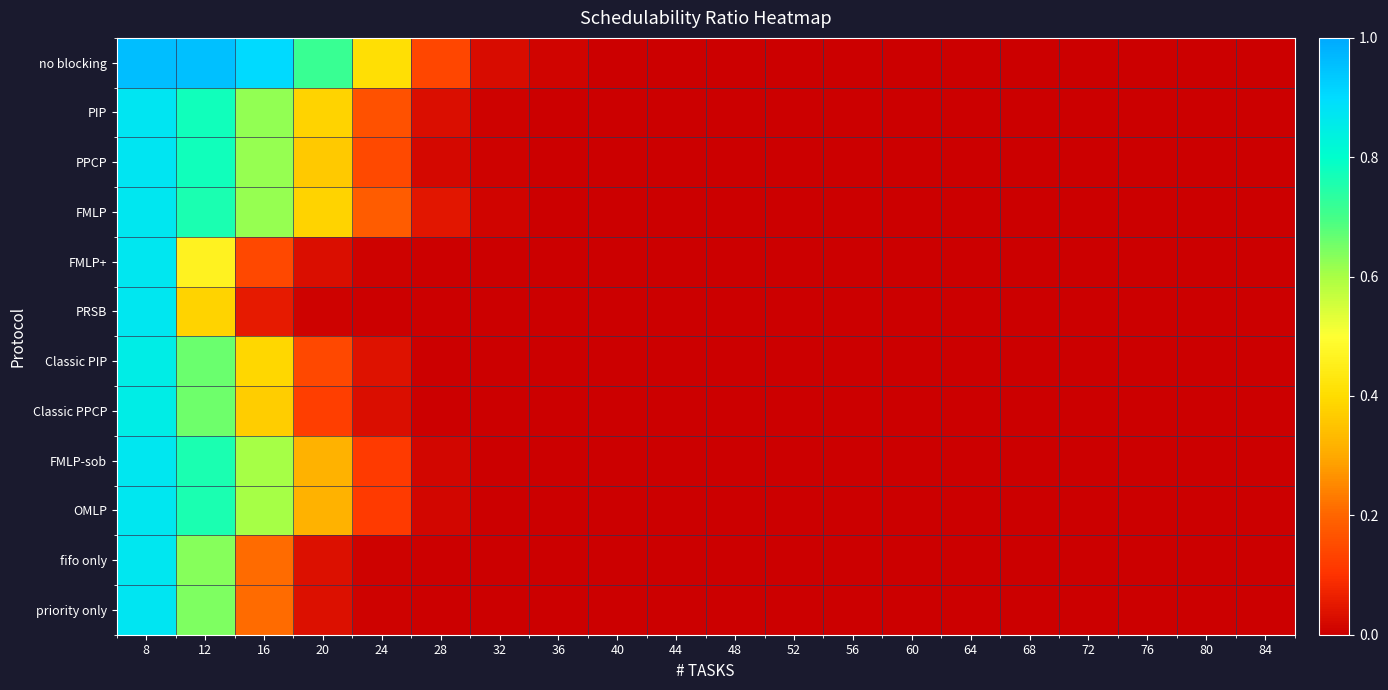

Reading left to right, transcribe all the data shown in this chart.

no blocking: 8=1.0	12=1.0	16=0.9	20=0.7	24=0.4	28=0.1	32=0.0	36=0.0	40=0.0	44=0.0	48=0.0	52=0.0	56=0.0	60=0.0	64=0.0	68=0.0	72=0.0	76=0.0	80=0.0	84=0.0
PIP: 8=0.9	12=0.8	16=0.6	20=0.4	24=0.2	28=0.0	32=0.0	36=0.0	40=0.0	44=0.0	48=0.0	52=0.0	56=0.0	60=0.0	64=0.0	68=0.0	72=0.0	76=0.0	80=0.0	84=0.0
PPCP: 8=0.9	12=0.8	16=0.6	20=0.4	24=0.1	28=0.0	32=0.0	36=0.0	40=0.0	44=0.0	48=0.0	52=0.0	56=0.0	60=0.0	64=0.0	68=0.0	72=0.0	76=0.0	80=0.0	84=0.0
FMLP: 8=0.9	12=0.8	16=0.6	20=0.4	24=0.2	28=0.0	32=0.0	36=0.0	40=0.0	44=0.0	48=0.0	52=0.0	56=0.0	60=0.0	64=0.0	68=0.0	72=0.0	76=0.0	80=0.0	84=0.0
FMLP+: 8=0.9	12=0.5	16=0.1	20=0.0	24=0.0	28=0.0	32=0.0	36=0.0	40=0.0	44=0.0	48=0.0	52=0.0	56=0.0	60=0.0	64=0.0	68=0.0	72=0.0	76=0.0	80=0.0	84=0.0
PRSB: 8=0.9	12=0.4	16=0.1	20=0.0	24=0.0	28=0.0	32=0.0	36=0.0	40=0.0	44=0.0	48=0.0	52=0.0	56=0.0	60=0.0	64=0.0	68=0.0	72=0.0	76=0.0	80=0.0	84=0.0
Classic PIP: 8=0.8	12=0.7	16=0.4	20=0.1	24=0.0	28=0.0	32=0.0	36=0.0	40=0.0	44=0.0	48=0.0	52=0.0	56=0.0	60=0.0	64=0.0	68=0.0	72=0.0	76=0.0	80=0.0	84=0.0
Classic PPCP: 8=0.8	12=0.7	16=0.4	20=0.1	24=0.0	28=0.0	32=0.0	36=0.0	40=0.0	44=0.0	48=0.0	52=0.0	56=0.0	60=0.0	64=0.0	68=0.0	72=0.0	76=0.0	80=0.0	84=0.0
FMLP-sob: 8=0.9	12=0.8	16=0.6	20=0.3	24=0.1	28=0.0	32=0.0	36=0.0	40=0.0	44=0.0	48=0.0	52=0.0	56=0.0	60=0.0	64=0.0	68=0.0	72=0.0	76=0.0	80=0.0	84=0.0
OMLP: 8=0.9	12=0.8	16=0.6	20=0.3	24=0.1	28=0.0	32=0.0	36=0.0	40=0.0	44=0.0	48=0.0	52=0.0	56=0.0	60=0.0	64=0.0	68=0.0	72=0.0	76=0.0	80=0.0	84=0.0
fifo only: 8=0.9	12=0.6	16=0.2	20=0.0	24=0.0	28=0.0	32=0.0	36=0.0	40=0.0	44=0.0	48=0.0	52=0.0	56=0.0	60=0.0	64=0.0	68=0.0	72=0.0	76=0.0	80=0.0	84=0.0
priority only: 8=0.9	12=0.6	16=0.2	20=0.0	24=0.0	28=0.0	32=0.0	36=0.0	40=0.0	44=0.0	48=0.0	52=0.0	56=0.0	60=0.0	64=0.0	68=0.0	72=0.0	76=0.0	80=0.0	84=0.0